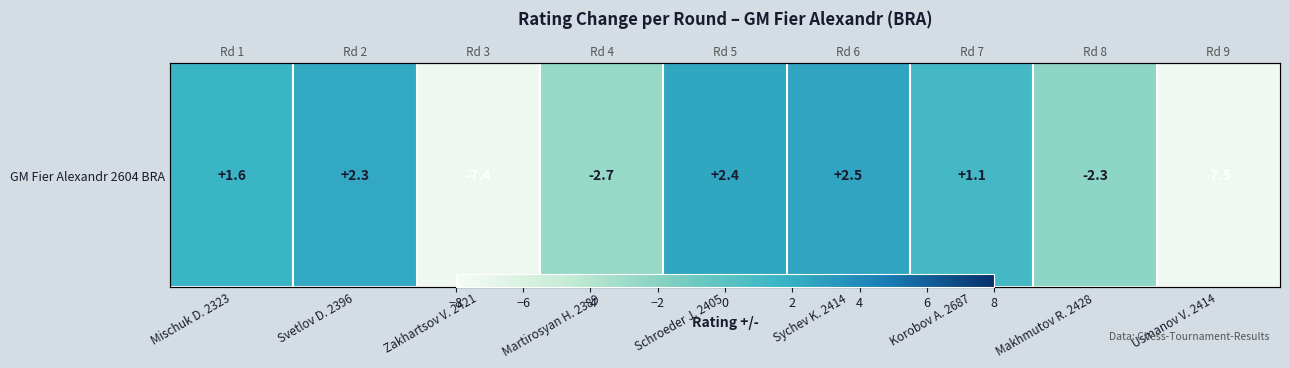

How many categories are shown in the chart?

9